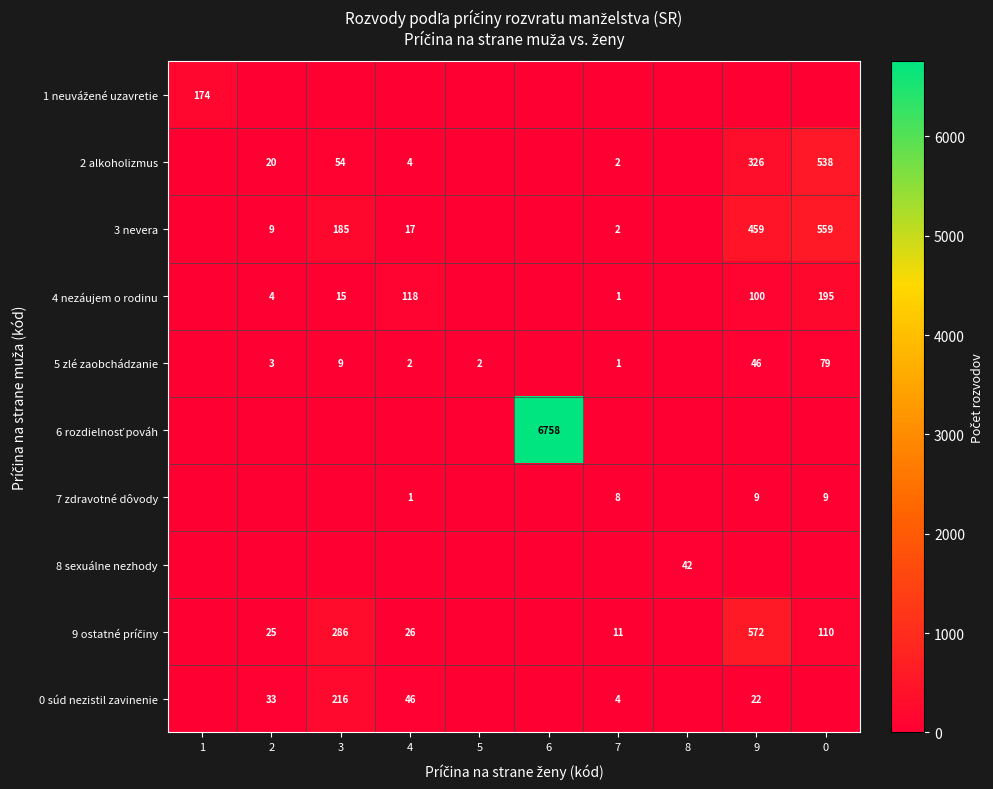

What is the difference between the highest and lowest values at 3?

286